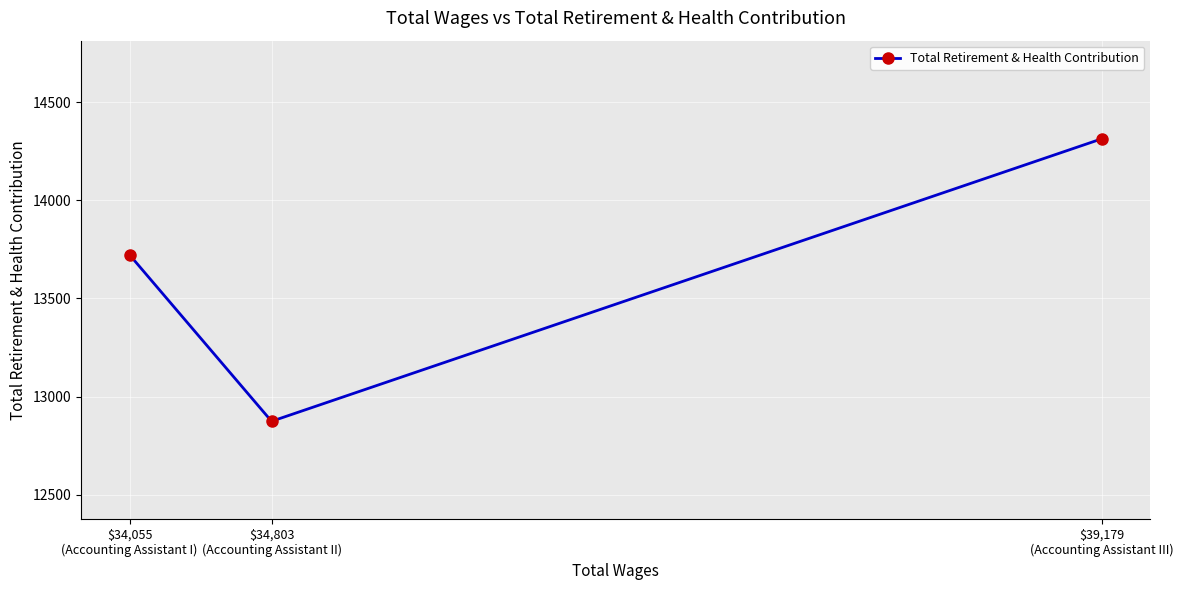

Does the chart display data point markers on the line(s)?

Yes